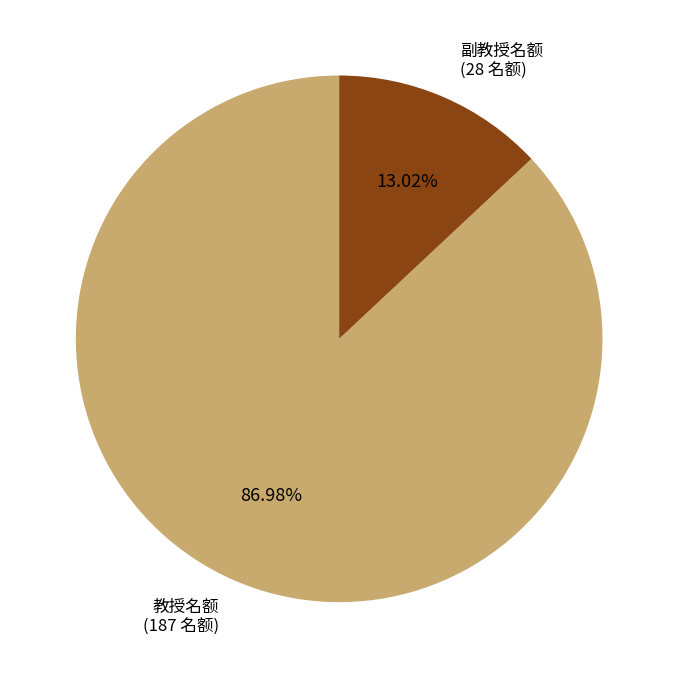

Is it true that 副教授名额 is 8% of the pie?

False